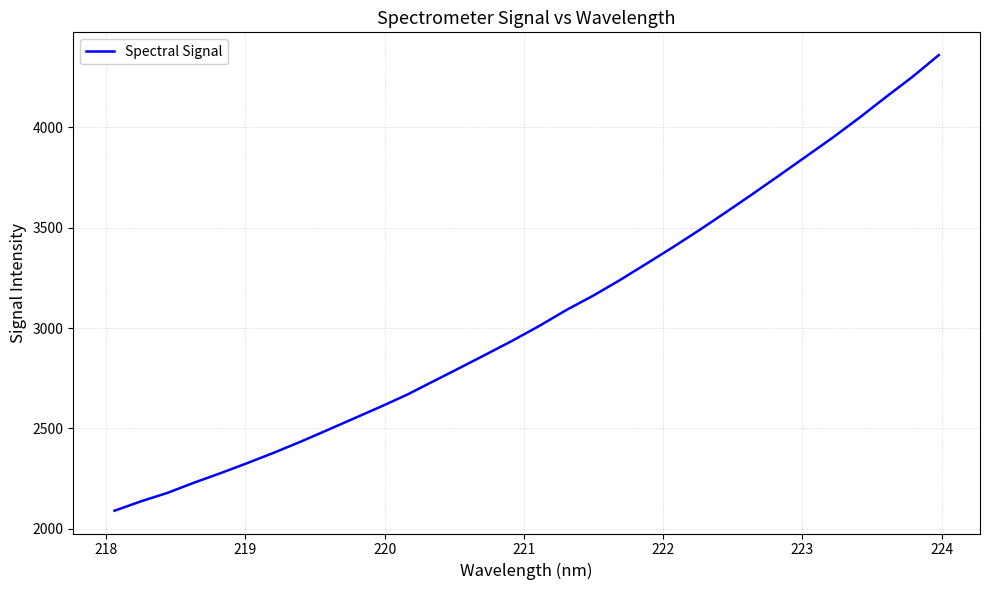

What is the maximum value shown in the chart?

4360.2